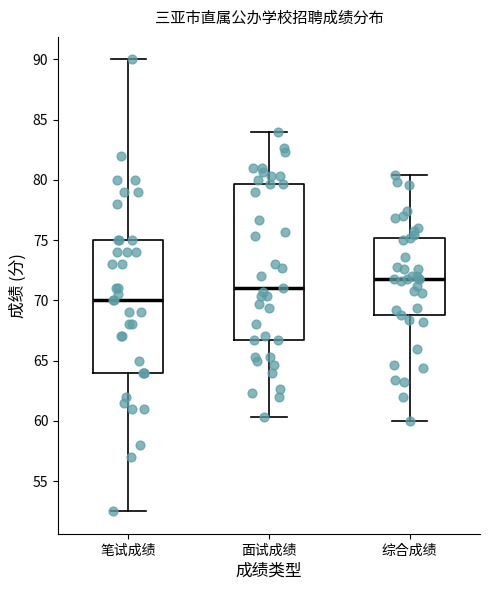

Comparing the boxes themselves (not the whiskers), which one is the tallest?

面试成绩